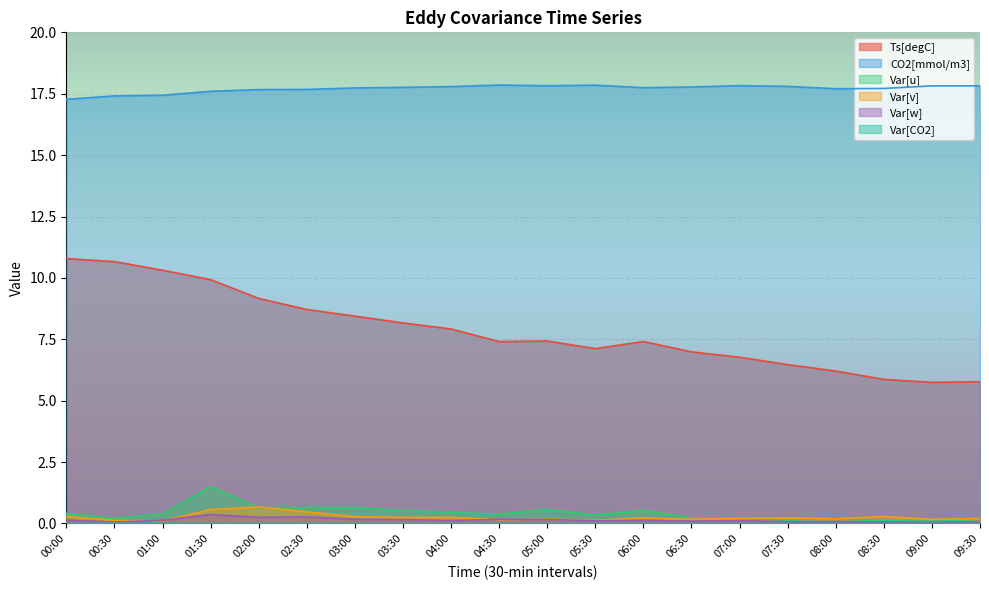

How many distinct data groups are displayed?

6